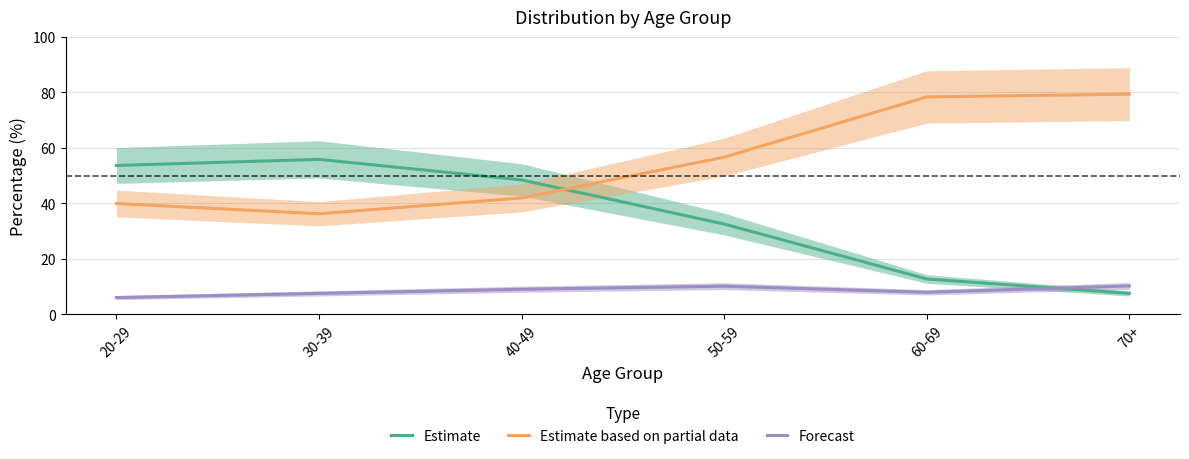

At which category does Forecast reach its first local valley?

60-69